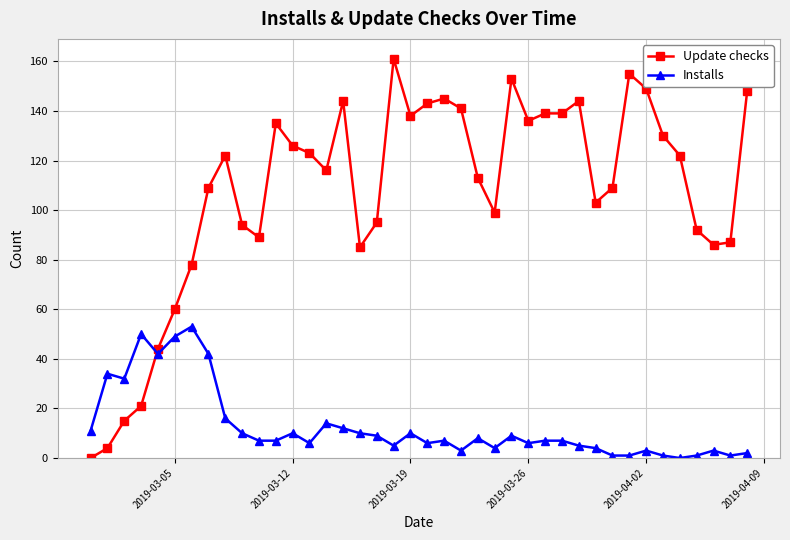

True or false: Update checks has more than 1 interior local peaks.

True